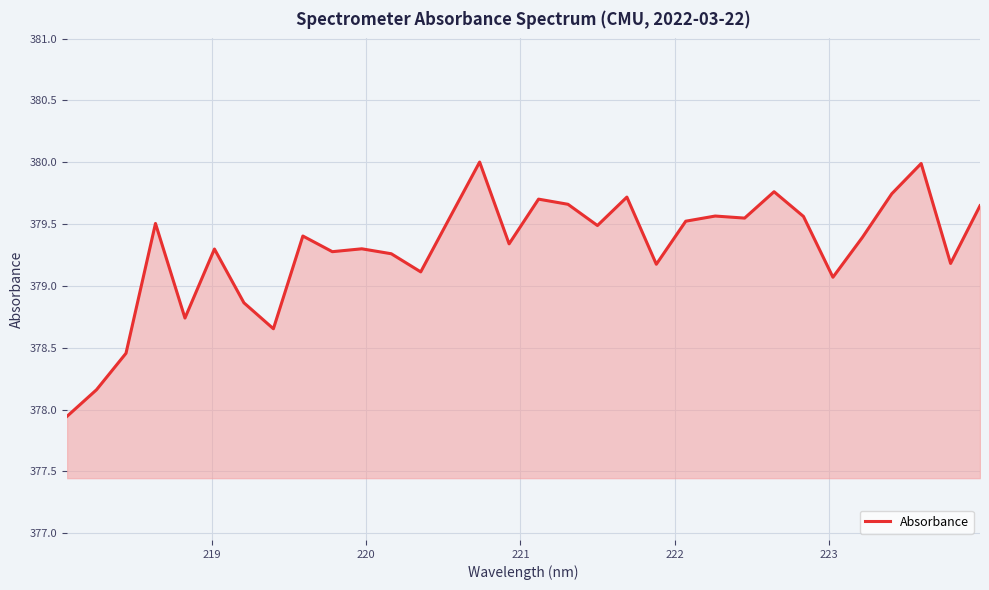

What is the greatest value displayed?

380.0